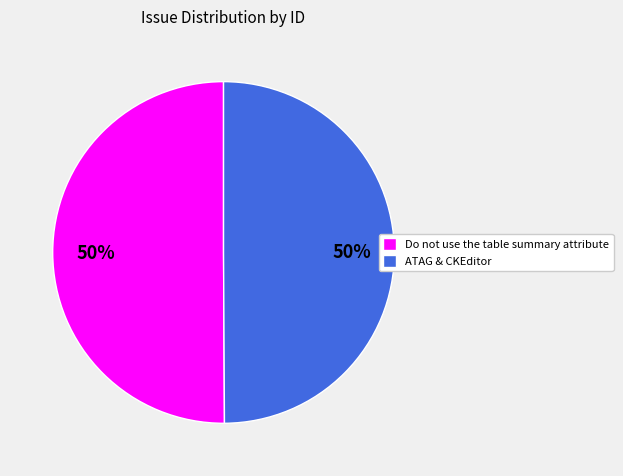

To the nearest percent, what is the combined percentage of ATAG & CKEditor and Do not use the table summary attribute?

100%